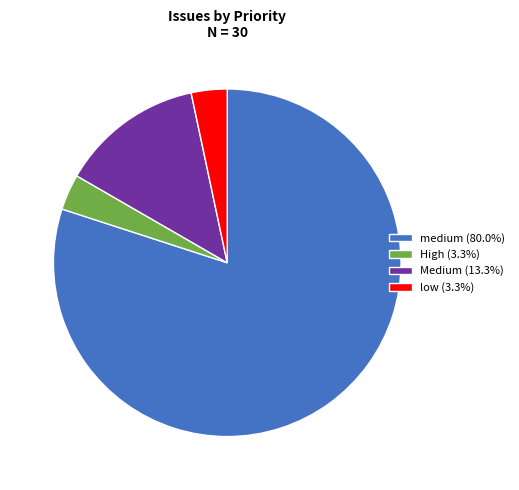

Approximately how many times larger is the value at medium (80.0%) compared to low (3.3%)?

24.0